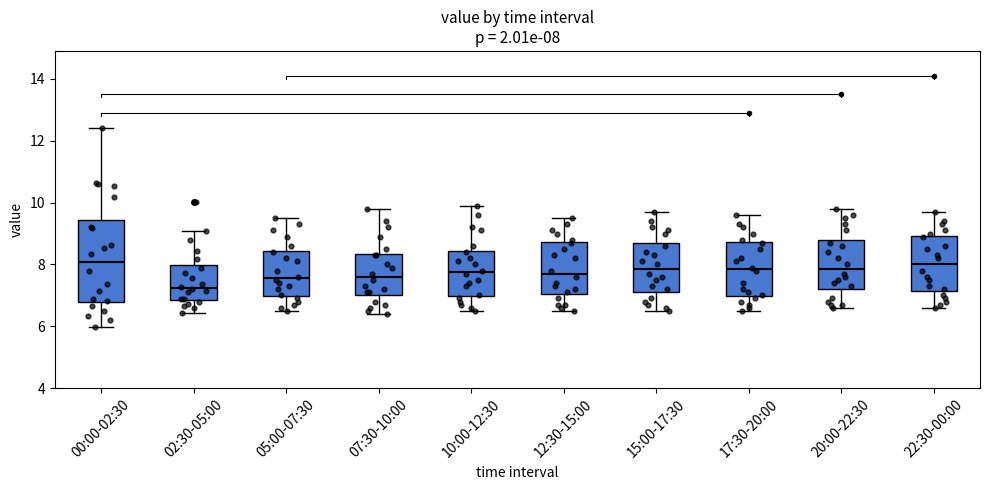

Which box is the tallest, from its lower edge to its upper edge?

00:00-02:30